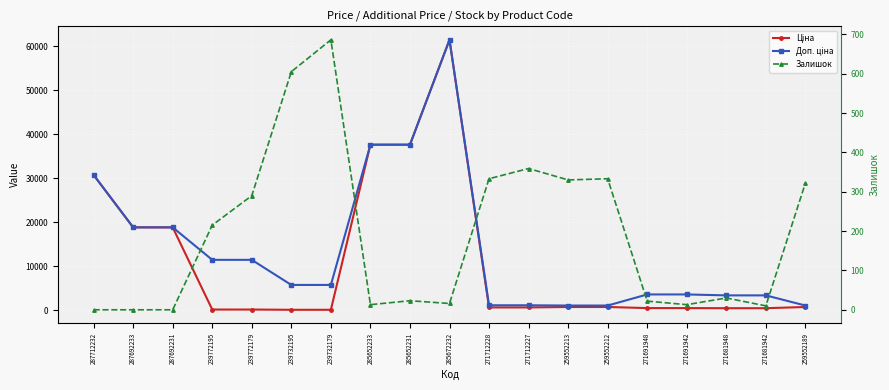

What is the spread (max minus min) of values at 271712227?

722.7